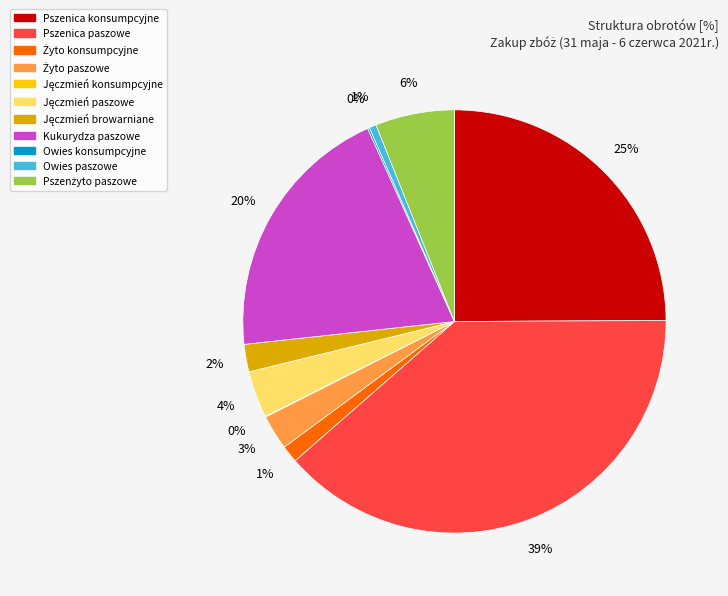

Is it true that Owies paszowe is 11% of the pie?

False